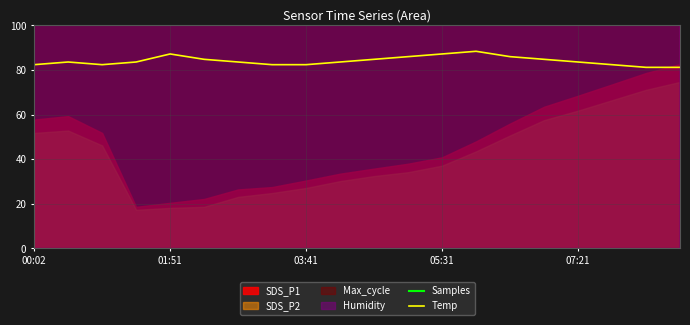

Is it true that Temp equals 33.5 at 01:51?

False